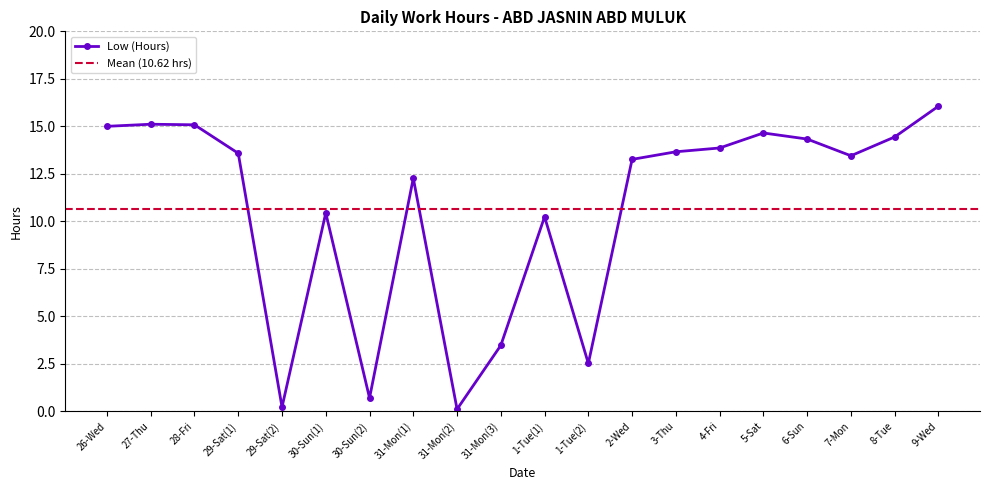

What is the smallest value displayed?

0.1